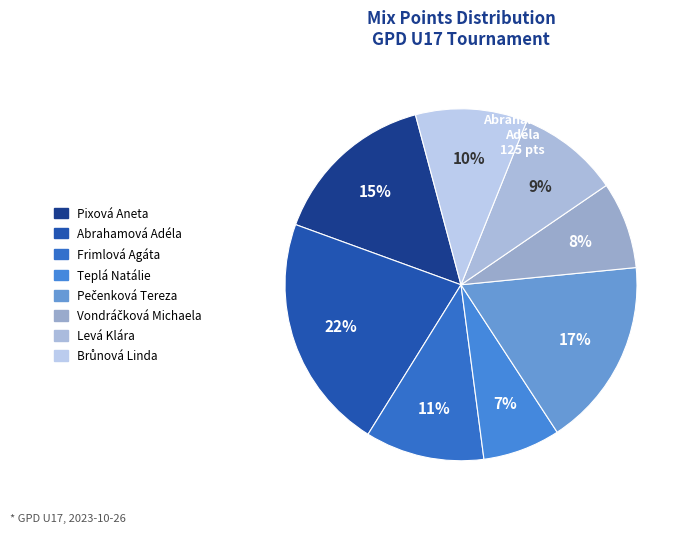

Which has a higher value, Pečenková Tereza or Levá Klára?

Pečenková Tereza